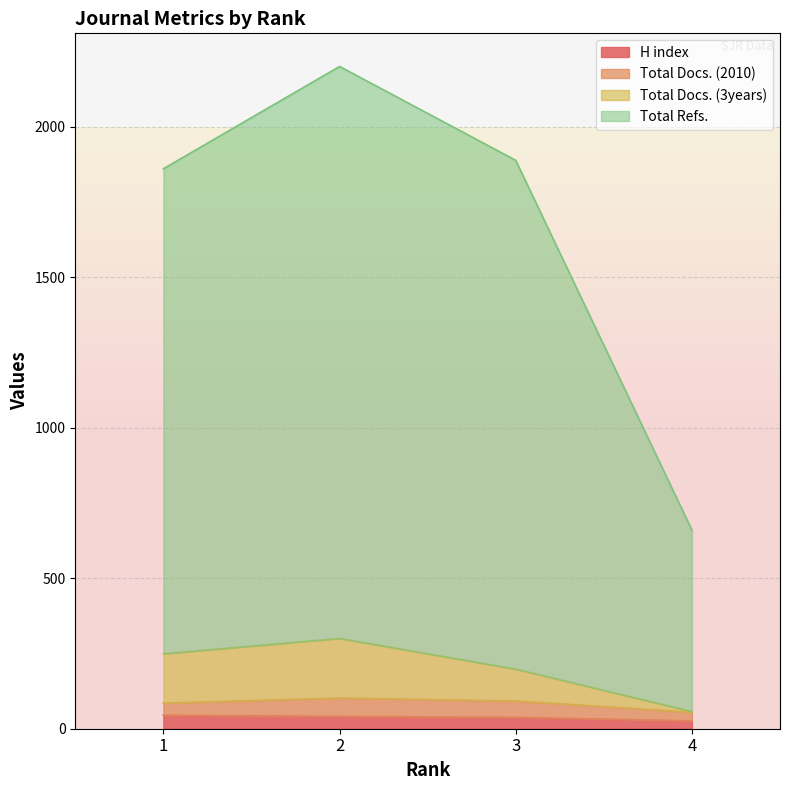

At which category does Total Docs. (3years) reach its first local peak?

2